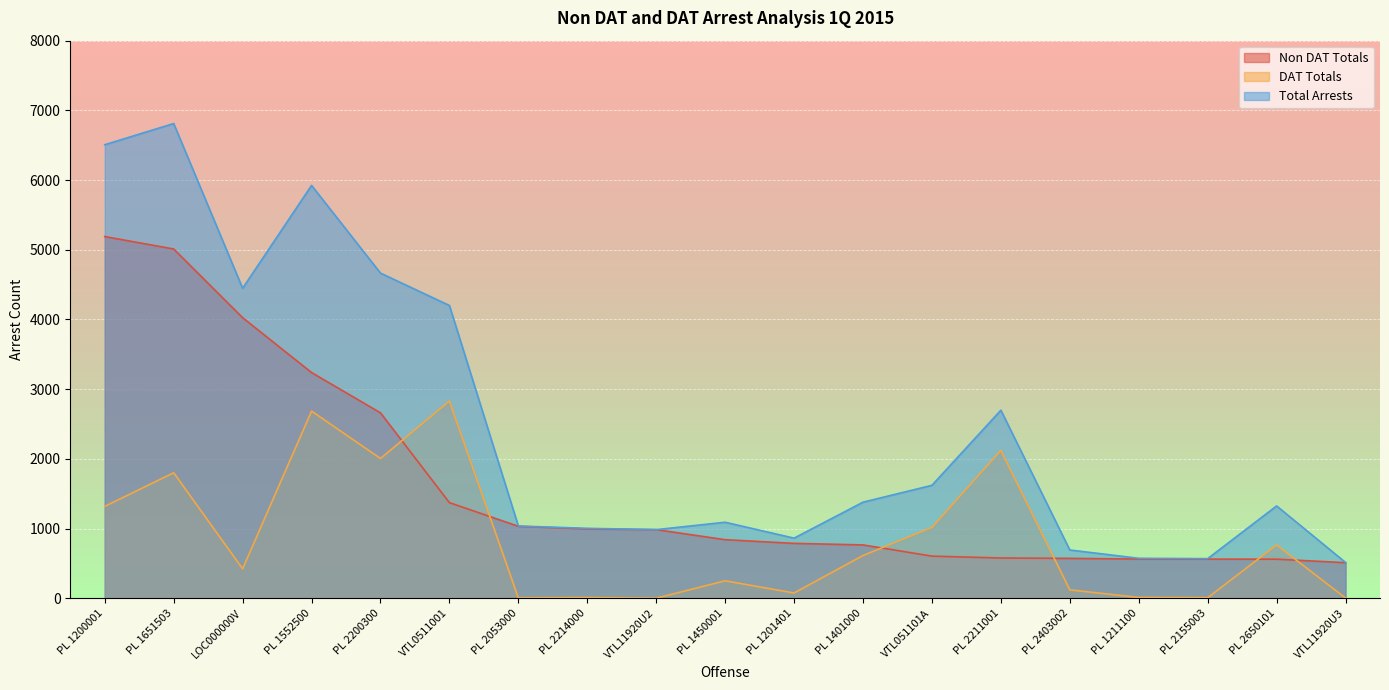

At which category is the sum across all series the highest?

PL 1651503